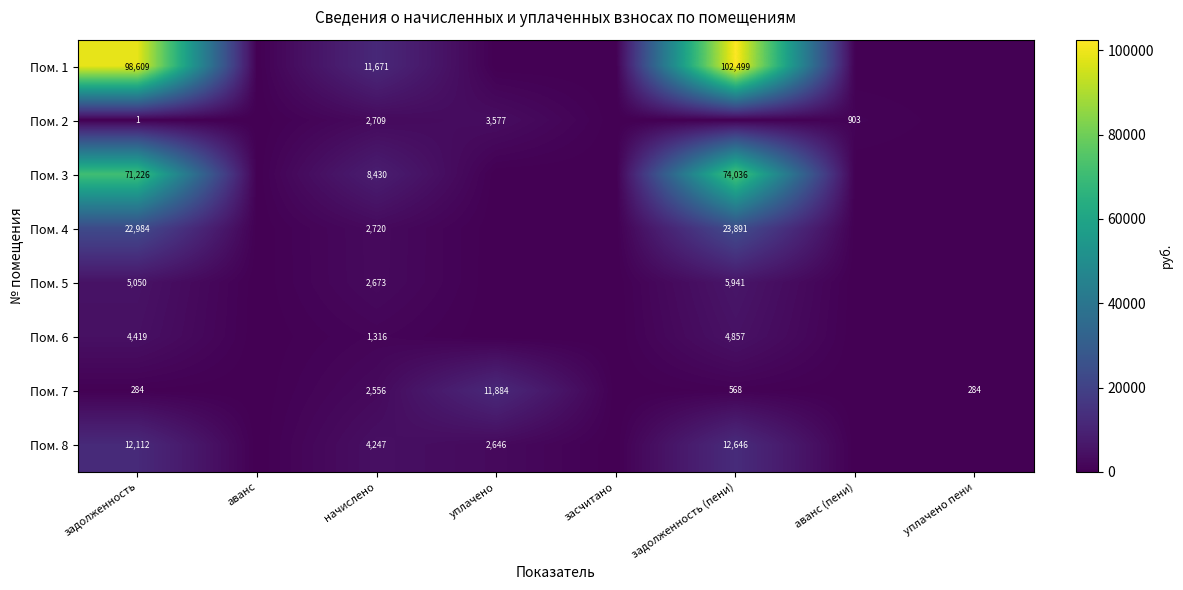

What is the spread (max minus min) of values at задолженность?

98608